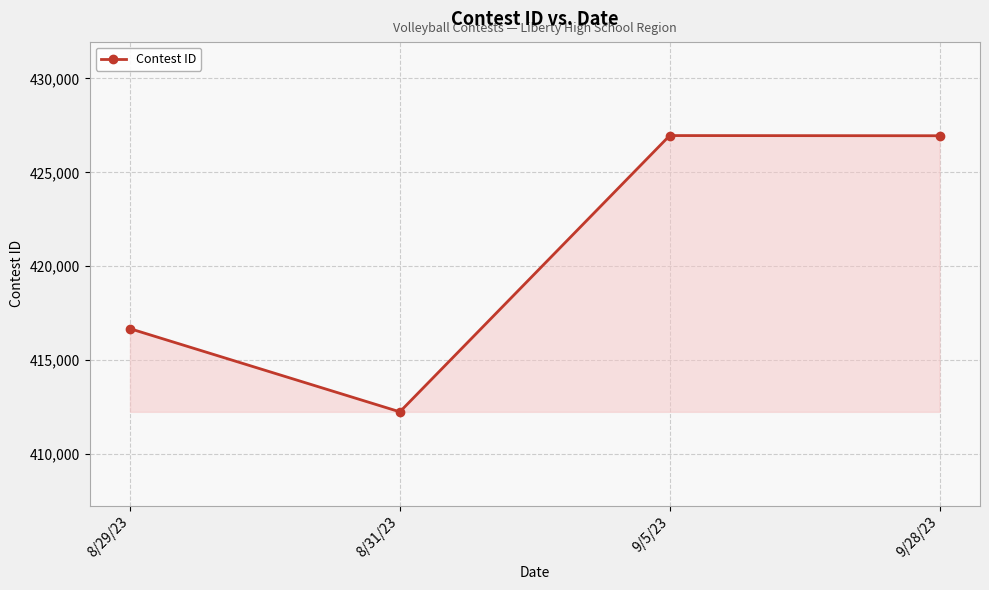

The chart shows a value of 426960 at 9/5/23. True or false?

True